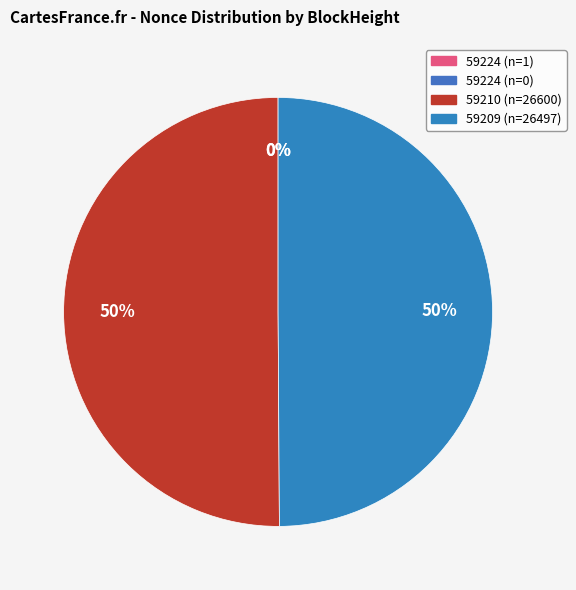

Which category has the smallest portion of the pie?

59224 (n=0)